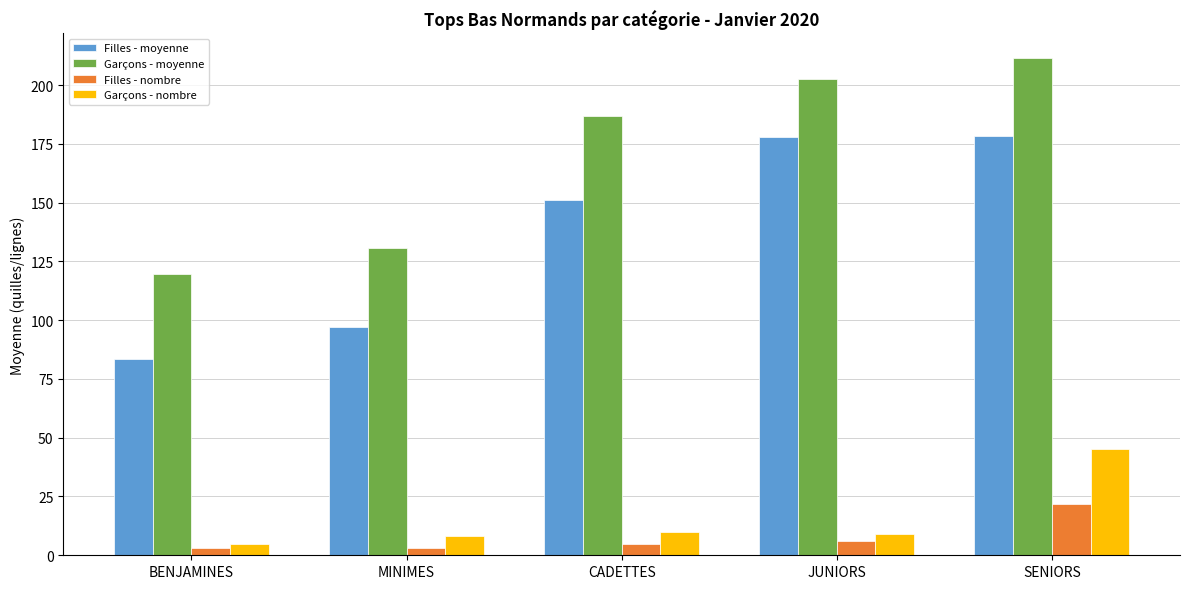

What position from the right is CADETTES?

3